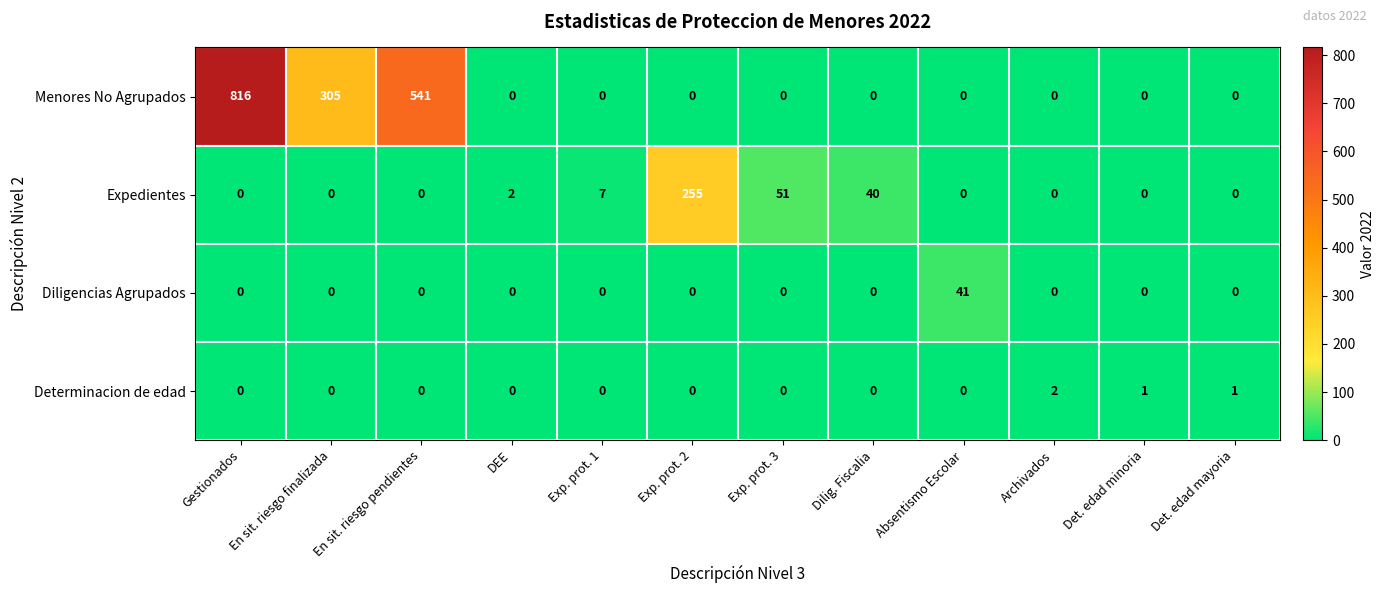

What is the spread (max minus min) of values at Gestionados?

816